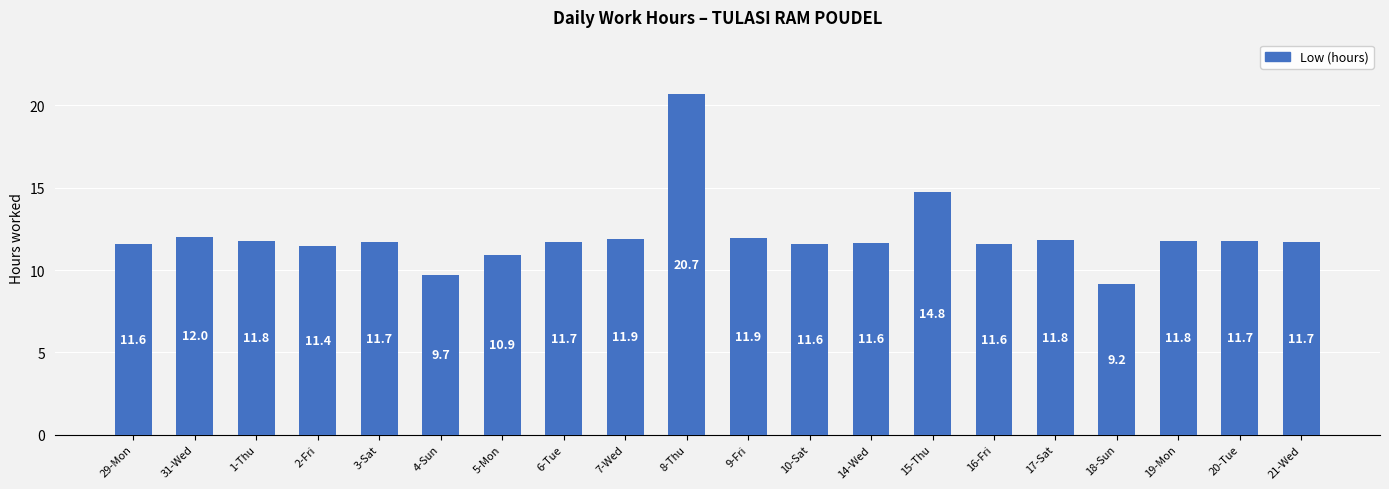

Between 21-Wed and 4-Sun, which is larger?

21-Wed